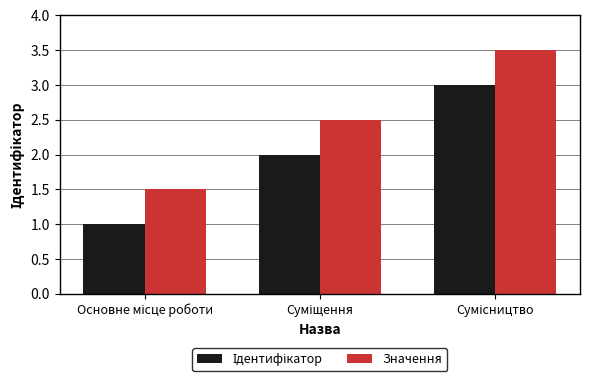

What is the difference between the maximum and minimum values in the Значення series?

2.0